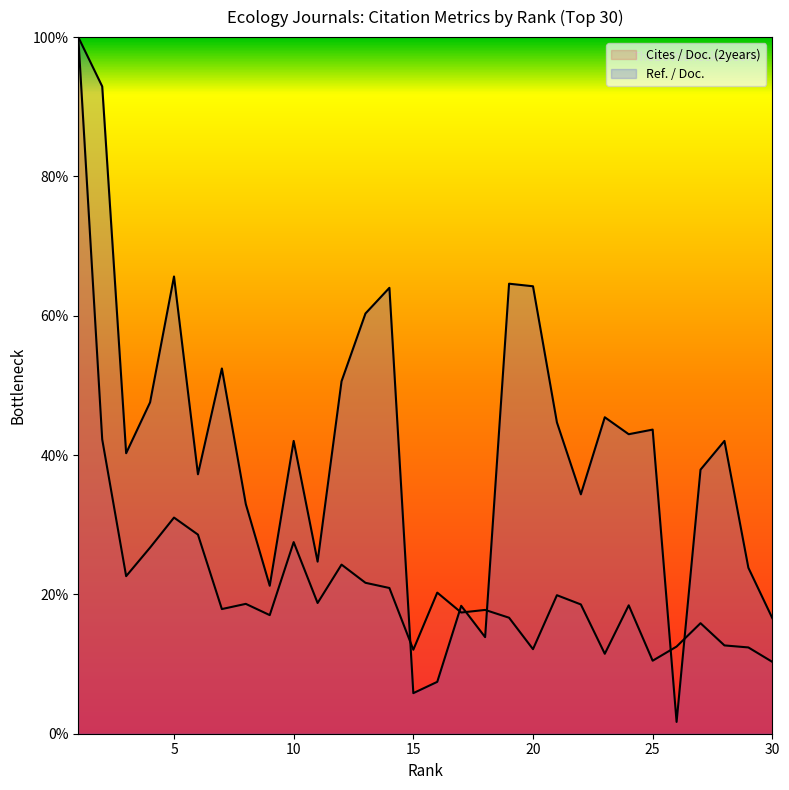

True or false: Ref. / Doc. has more than 0 interior local peaks.

True